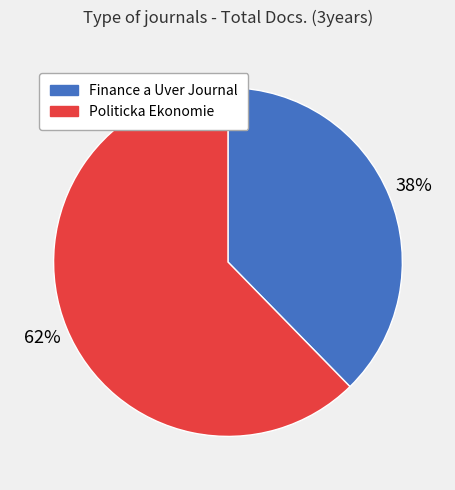

Does any single category account for the majority?

Yes